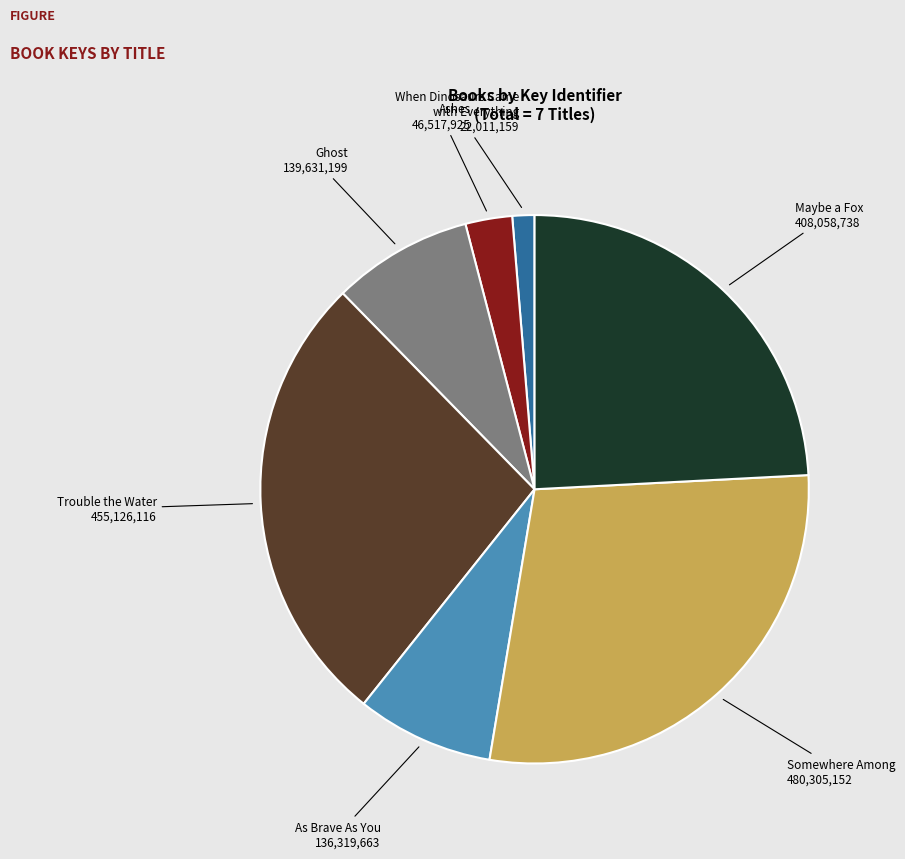

Is there any slice that represents more than half of the pie?

No